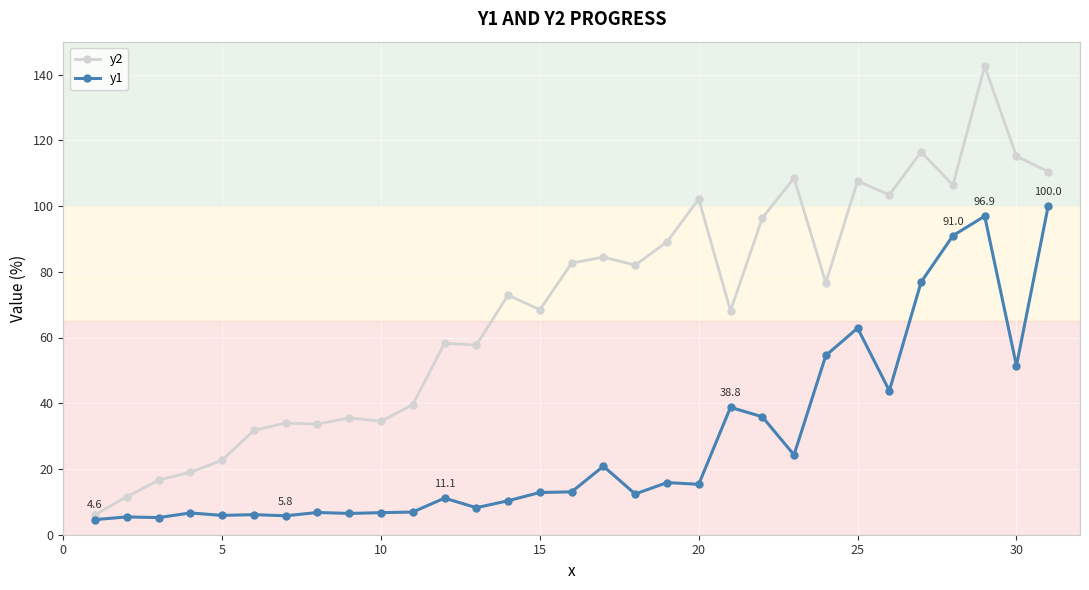

What is the average value of the y2 series?

68.8